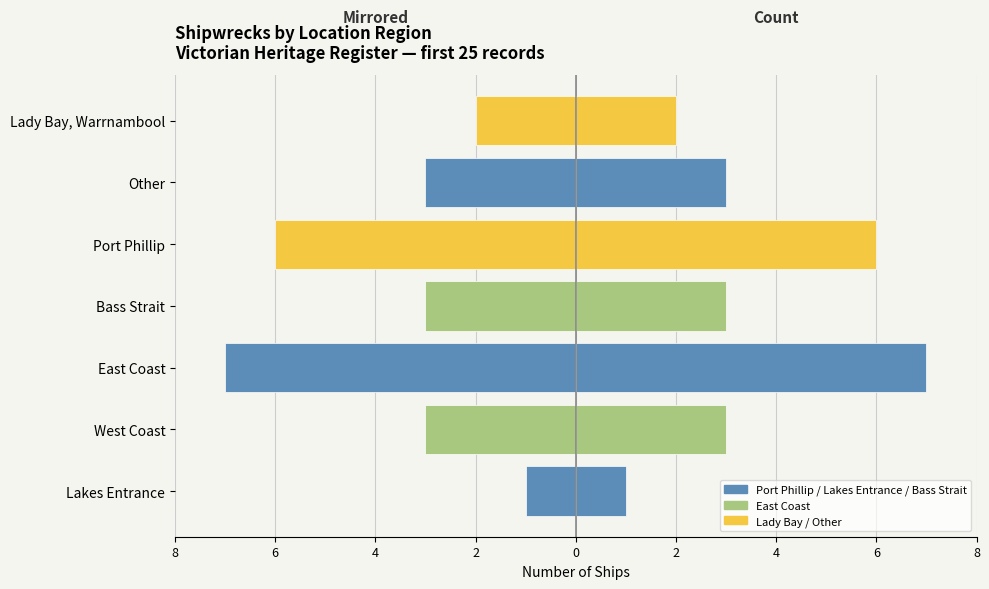

Rank the series by their maximum value, from highest to lowest.

Count (right), Count (left)